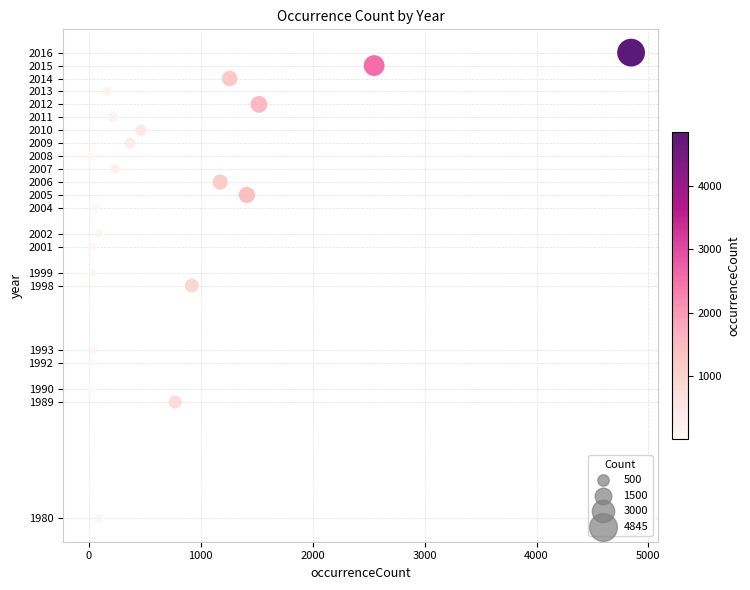

What is the range of X values (max minus min)?

4833